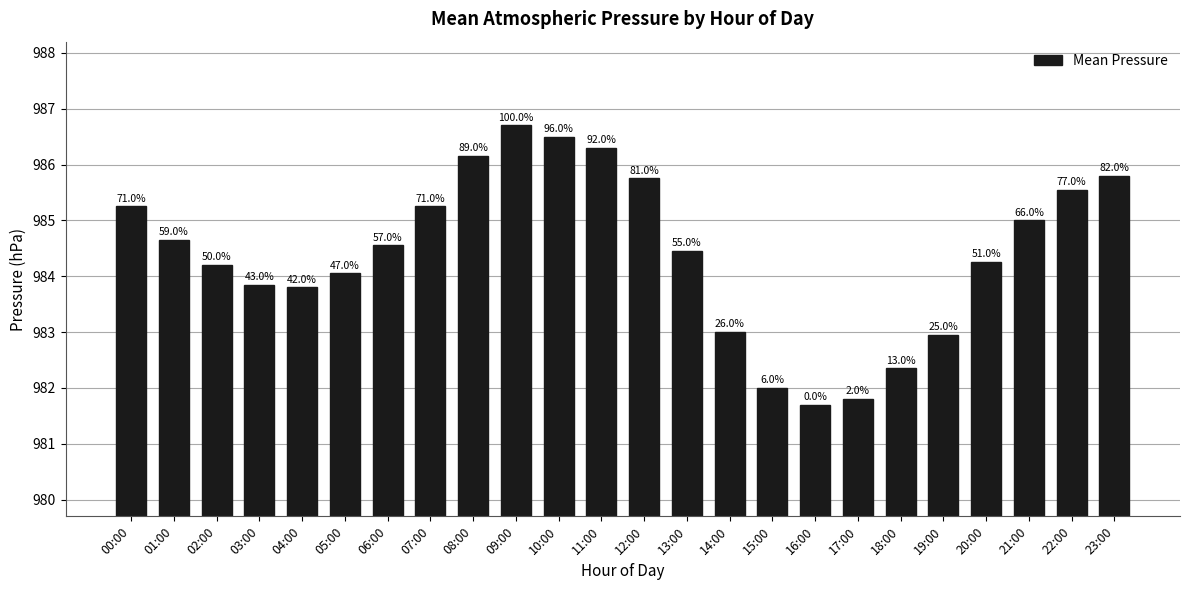

True or false: the data shows 1607.7 at 22:00.

False